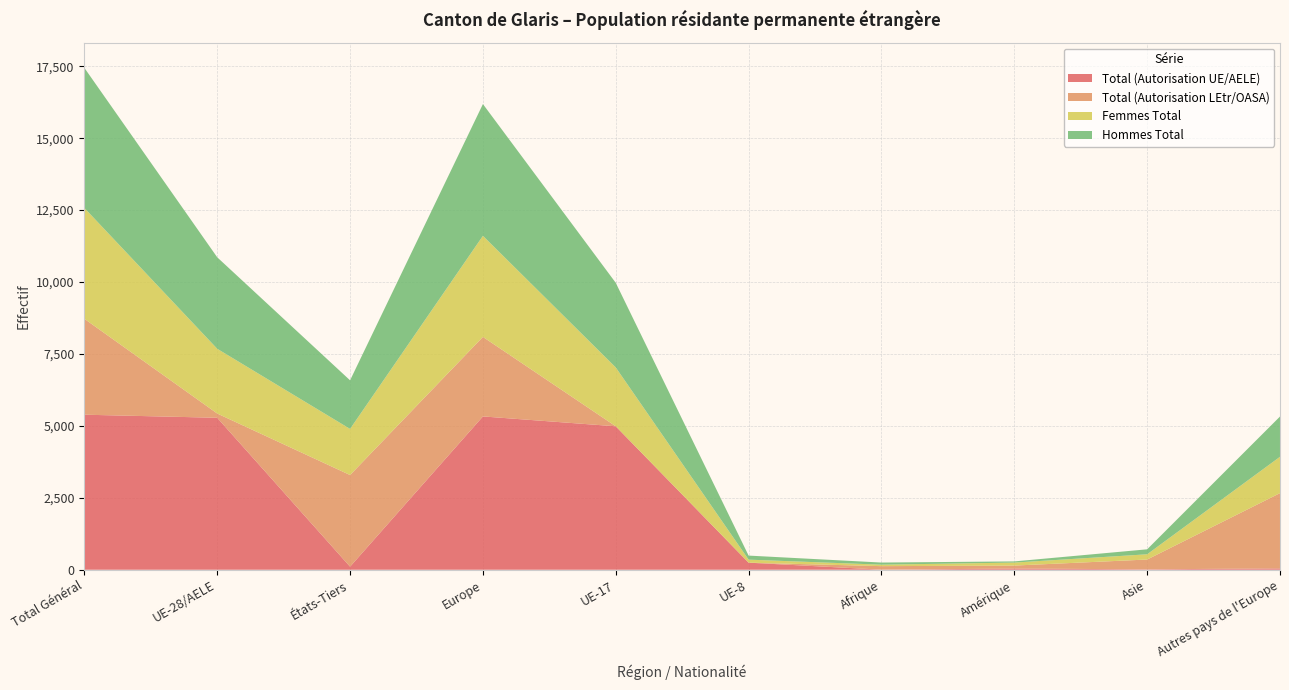

Reading right to left, extract all data points from this chart.

Total (Autorisation UE/AELE): 47	15	42	3	246	4986	5329	107	5282	5389
Total (Autorisation LEtr/OASA): 2616	340	103	122	0	0	2764	3185	148	3333
Femmes Total: 1263	182	104	51	105	2045	3513	1603	2250	3853
Hommes Total: 1400	173	41	74	141	2941	4580	1689	3180	4869